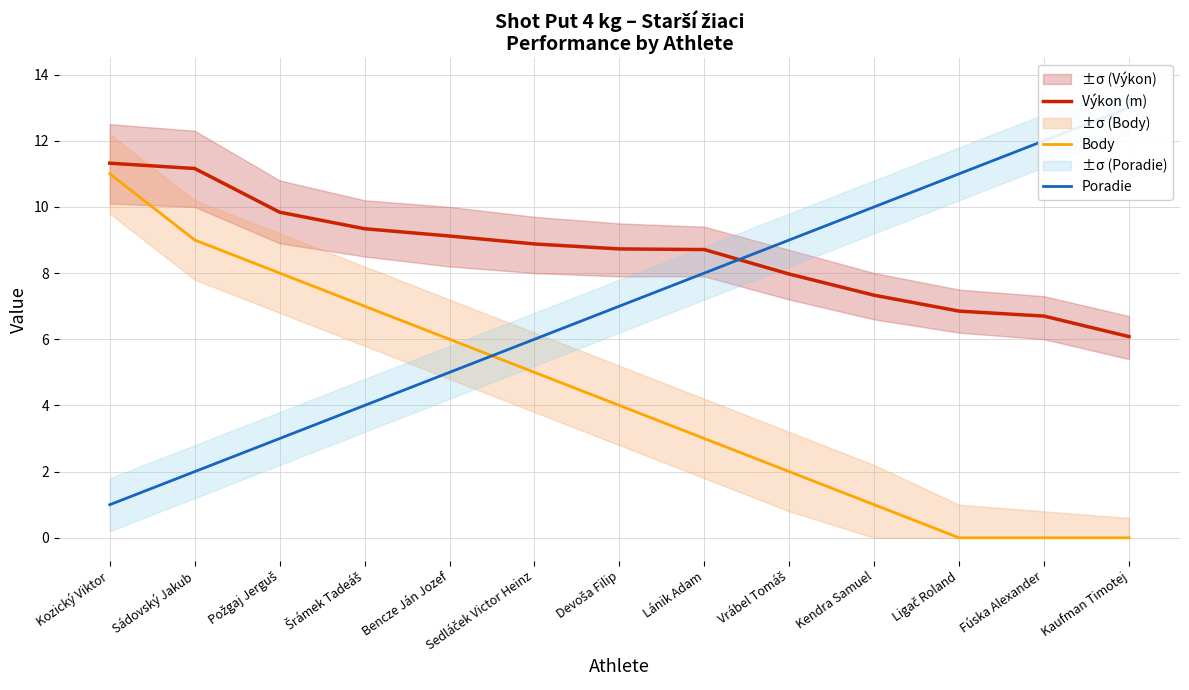

Rank the categories by Výkon (m) value from lowest to highest.

Kaufman Timotej, Fúska Alexander, Ligač Roland, Kendra Samuel, Vrábel Tomáš, Lánik Adam, Devoša Filip, Sedláček Victor Heinz, Bencze Ján Jozef, Šrámek Tadeáš, Požgaj Jerguš, Sádovský Jakub, Kozický Viktor